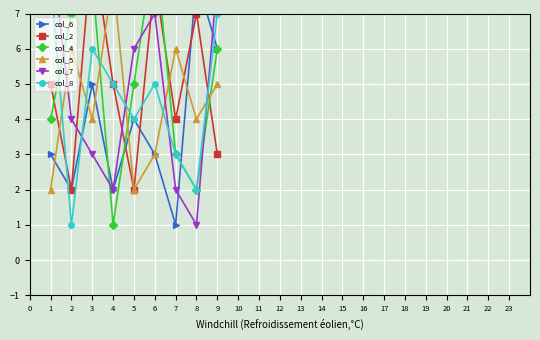

What is the difference between the maximum and minimum values in the col_5 series?

6